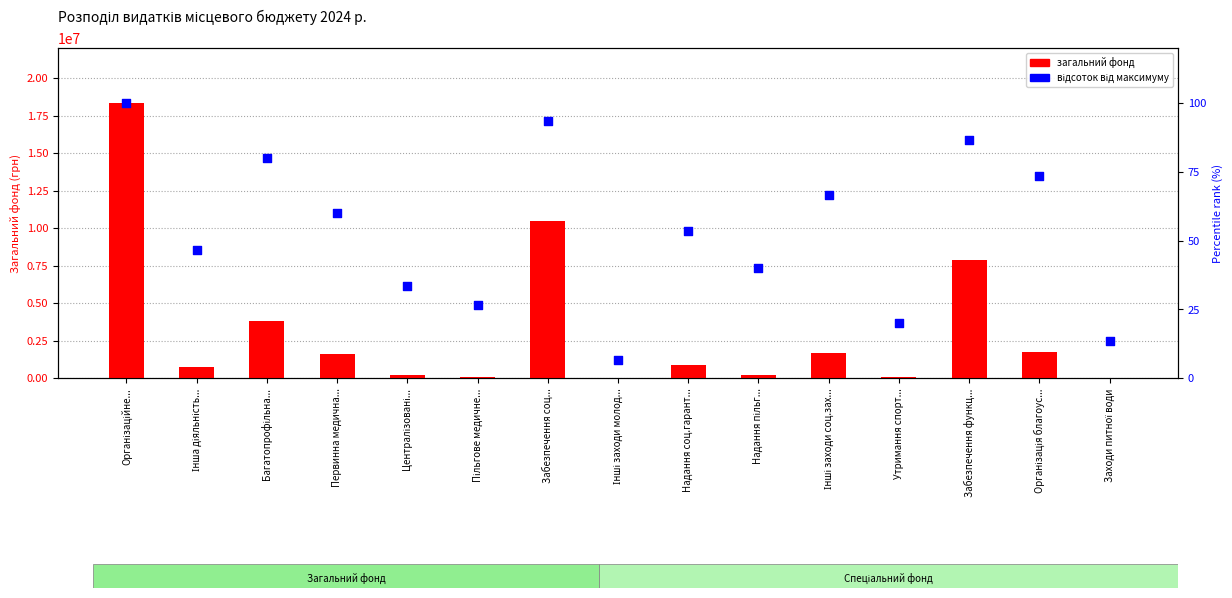

Which series has the widest spread of Y values?

загальний фонд